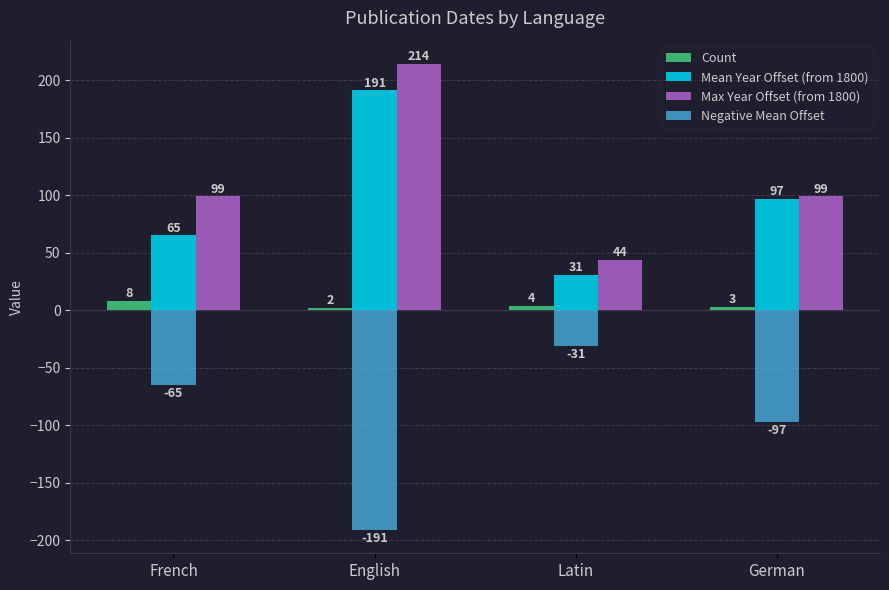

Reading left to right, transcribe all the data shown in this chart.

Count: French=8	English=2	Latin=4	German=3
Mean Year Offset (from 1800): French=65	English=191	Latin=31	German=97
Max Year Offset (from 1800): French=99	English=214	Latin=44	German=99
Negative Mean Offset: French=-65	English=-191	Latin=-31	German=-97